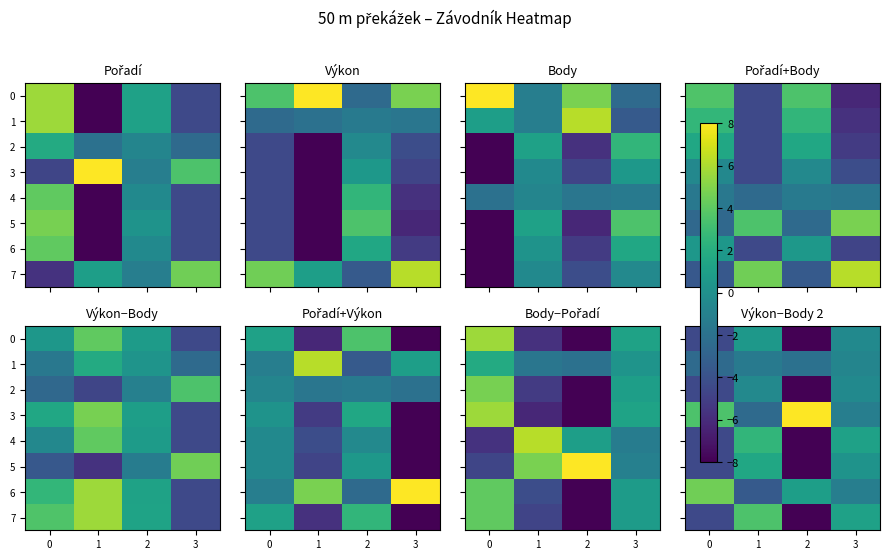

What is the total value across all series at 2?

-33.0